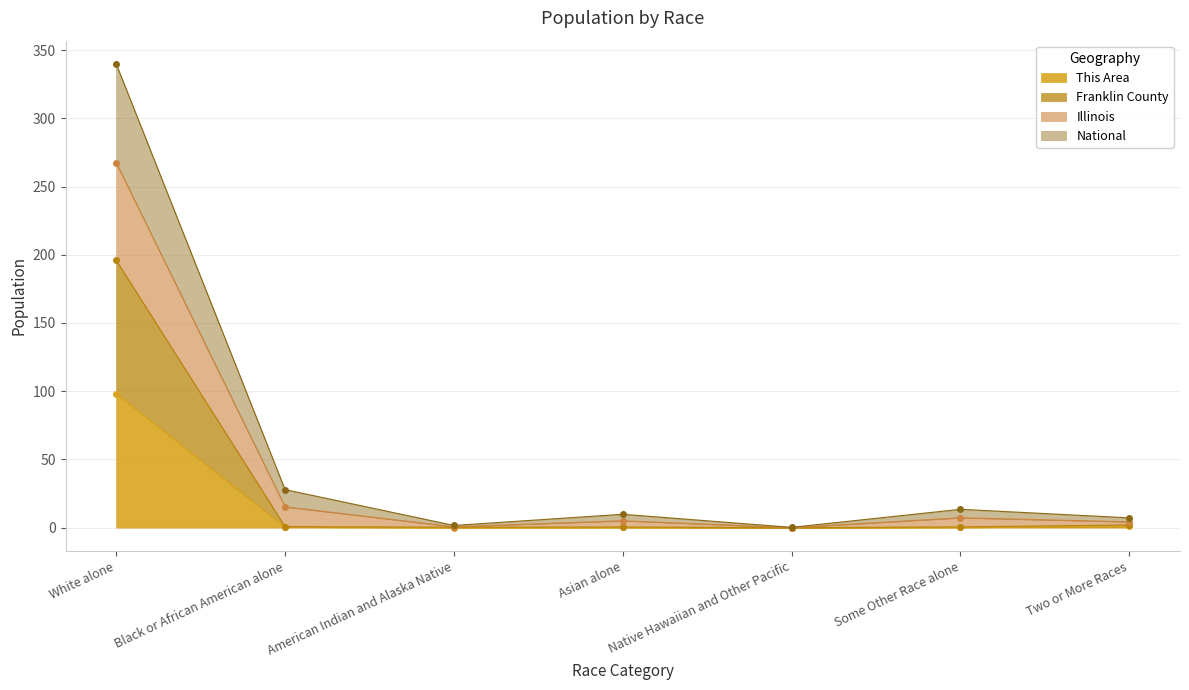

True or false: Franklin County and Illinois cross at least once.

False